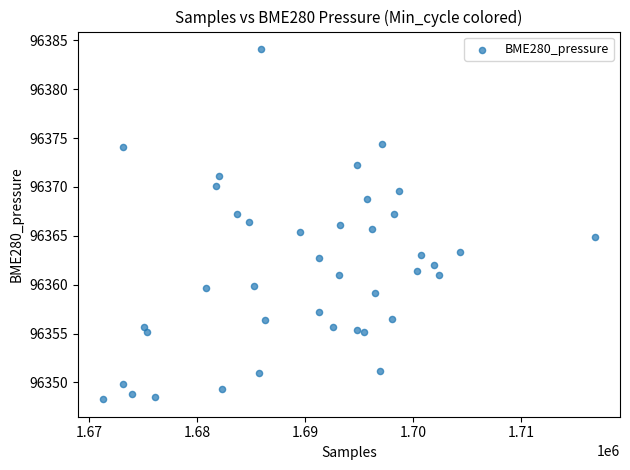

What is the range of Y values (max minus min)?

35.8